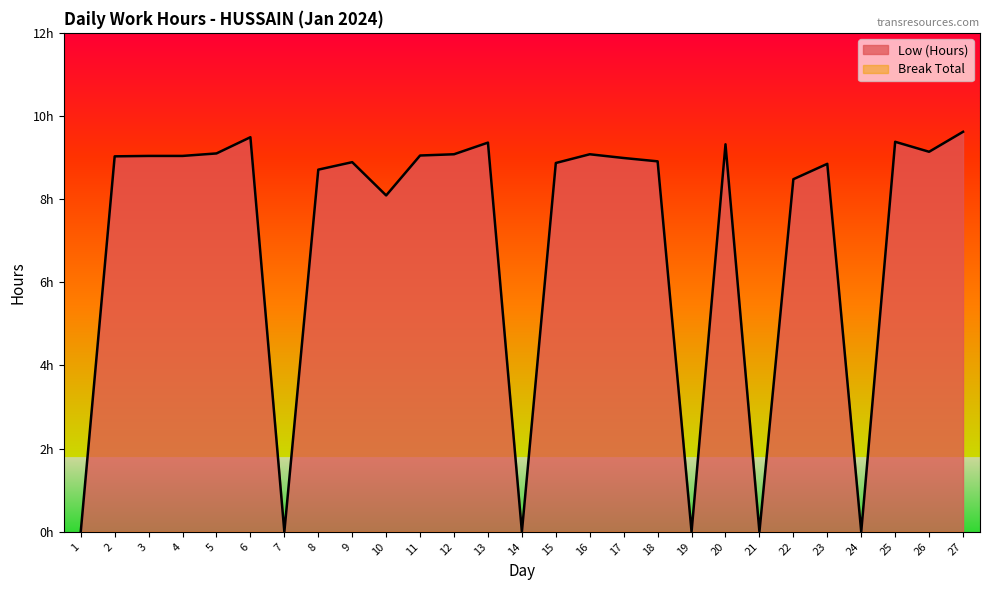

At which category does the chart reach its peak across all series?

27